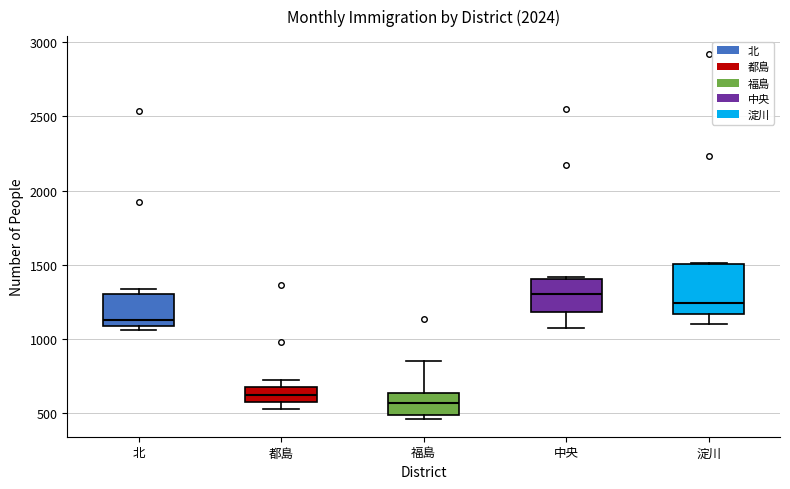

Which box's median line is the lowest?

福島